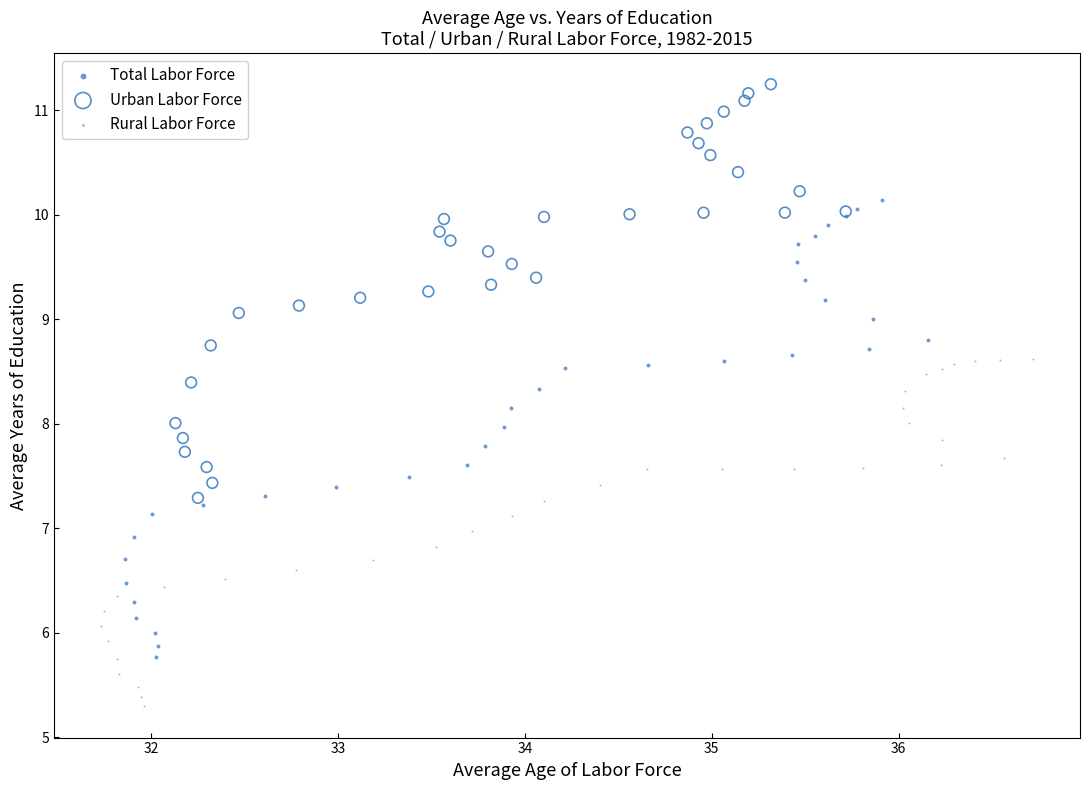

Which series reaches the minimum Y coordinate?

Rural Labor Force